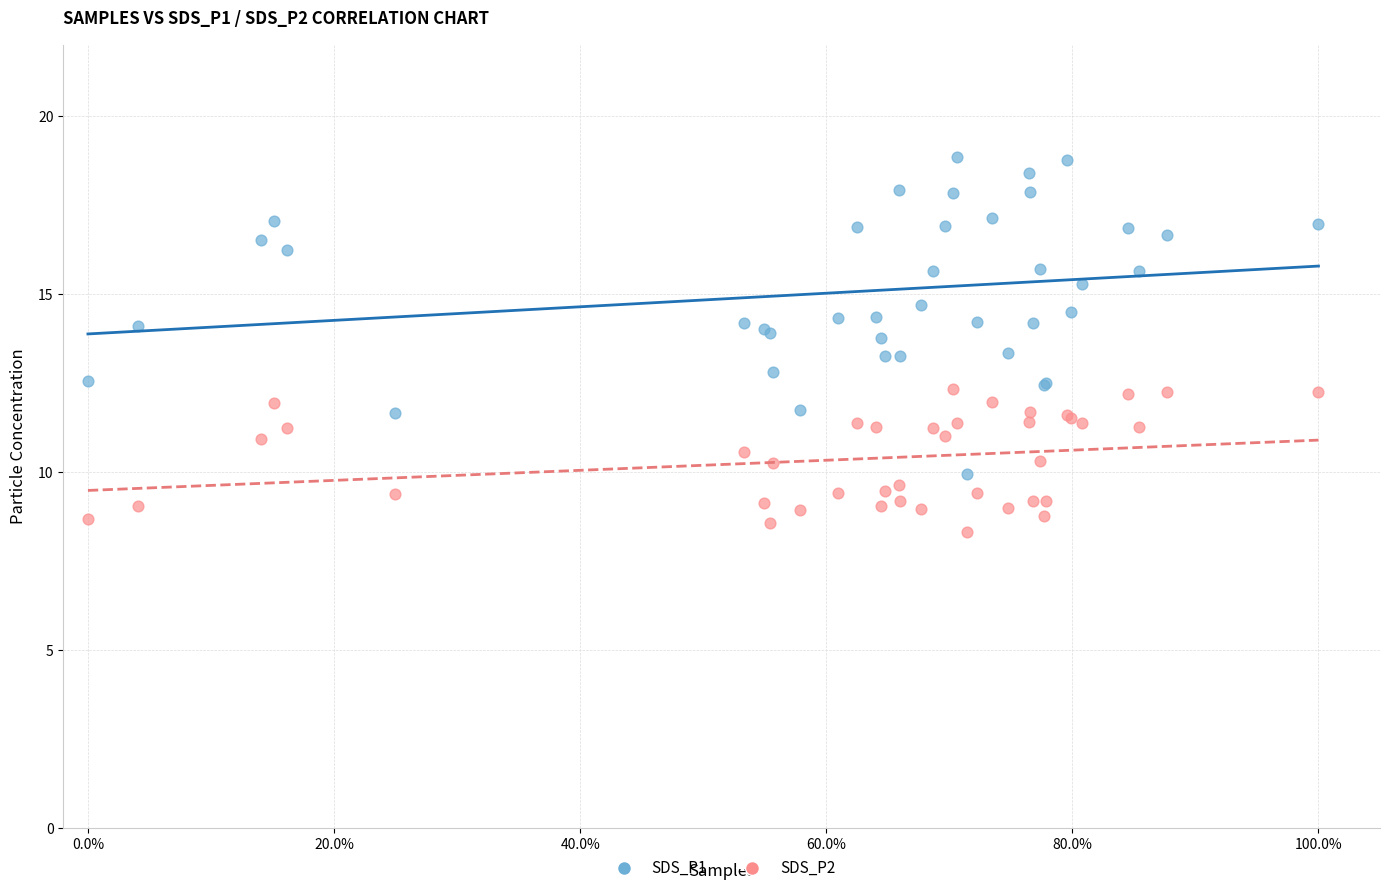

Which series reaches the minimum Y coordinate?

SDS_P2